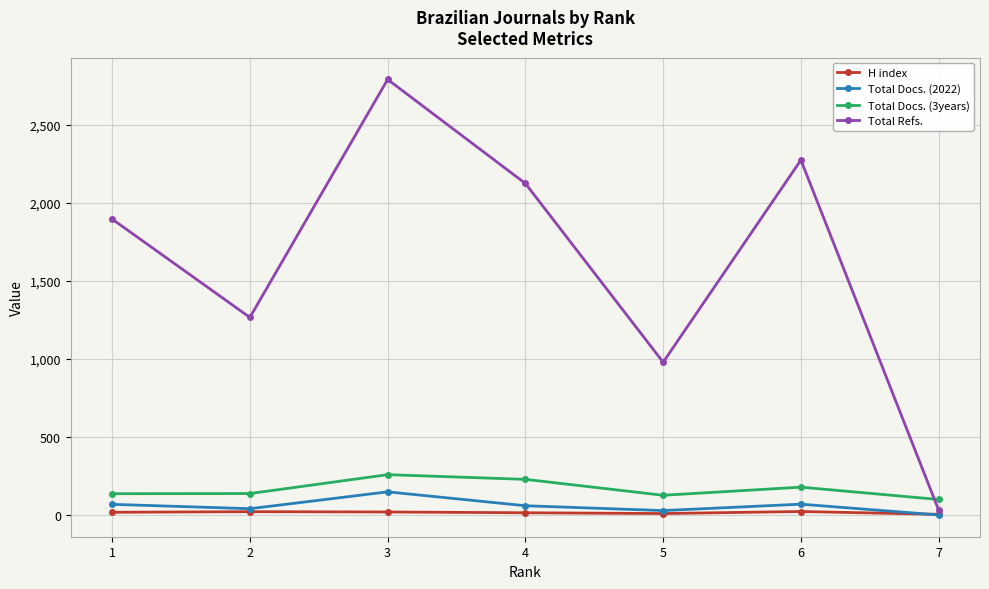

What value does the Total Refs. series have at 4?

2124